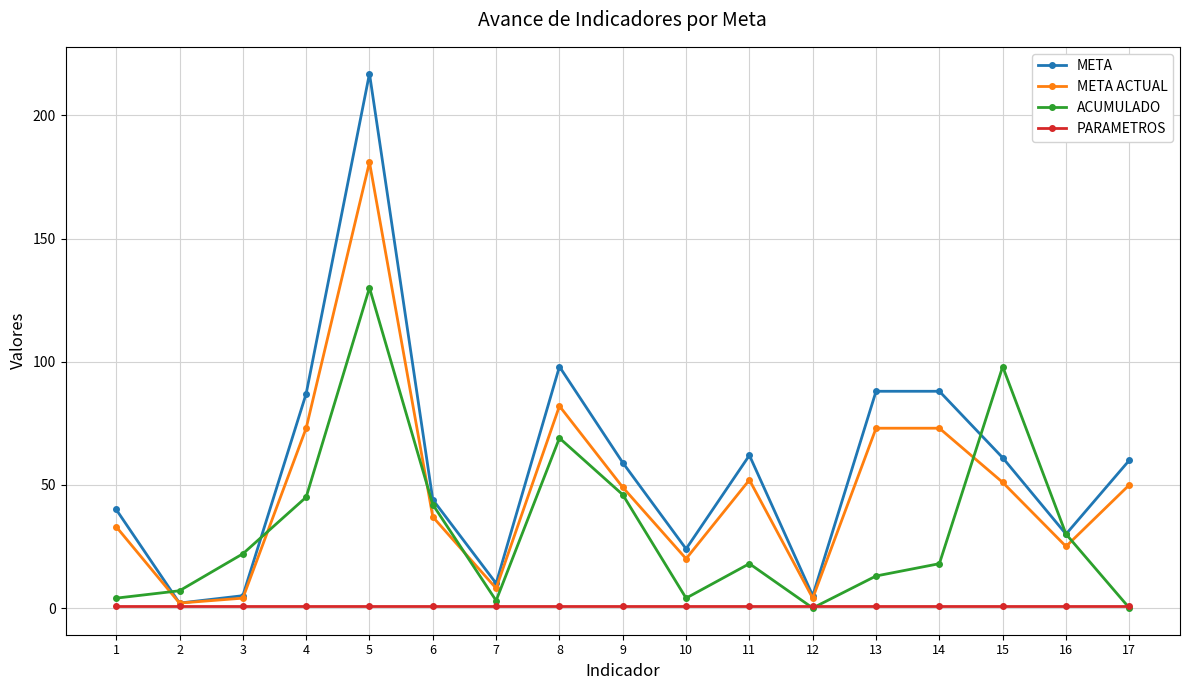

How many interior local valleys does the ACUMULADO series have?

3